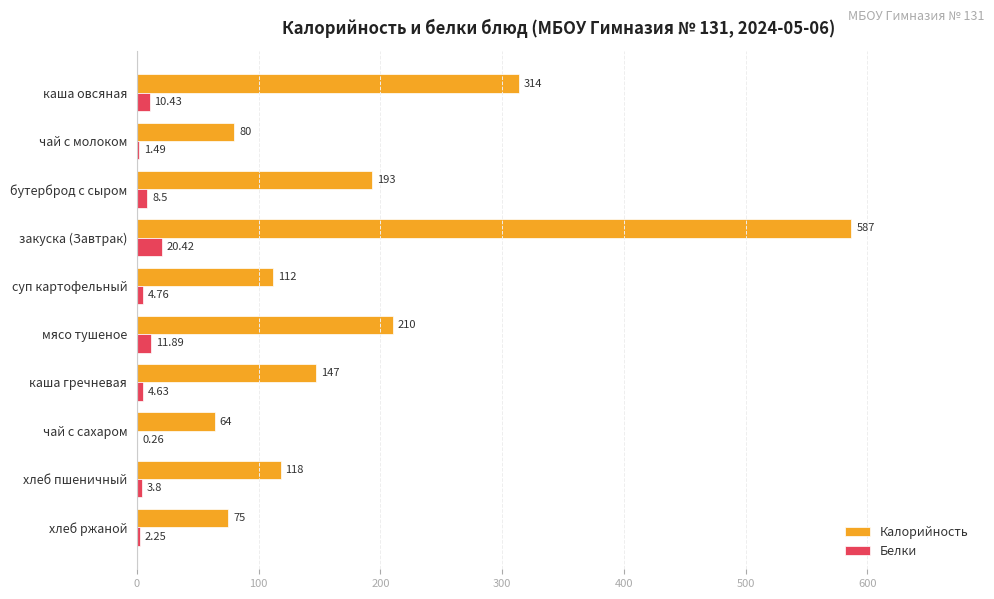

Count the number of data series in this chart.

2